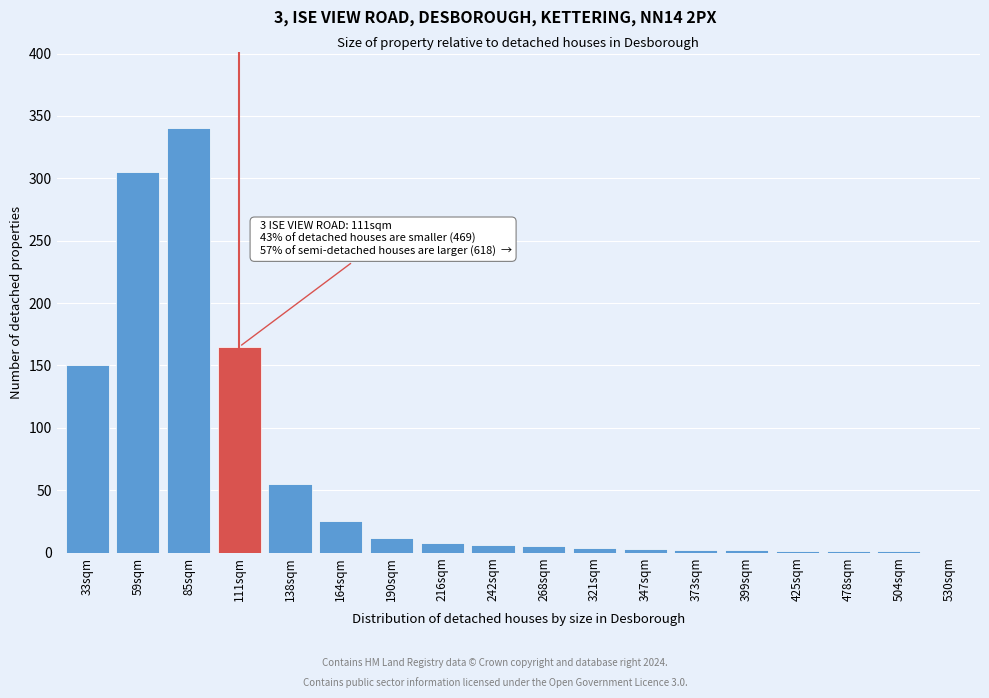

What is the greatest value displayed?

340